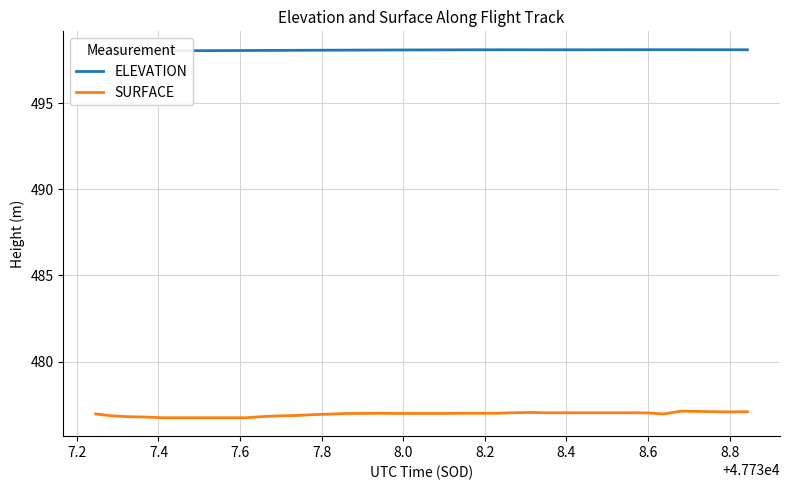

In SURFACE, how many points are lower than both neighbors (excluding endpoints)?

2